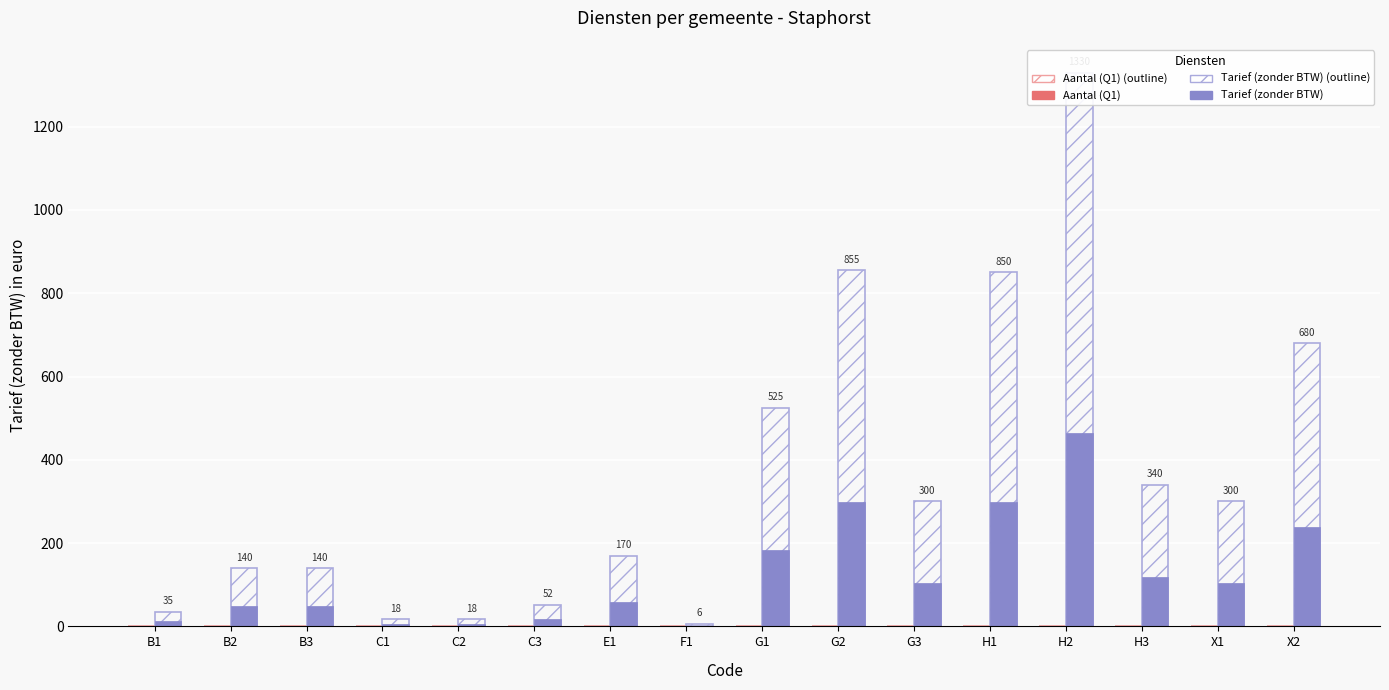

What is the label of the 7th bar from the left?

E1